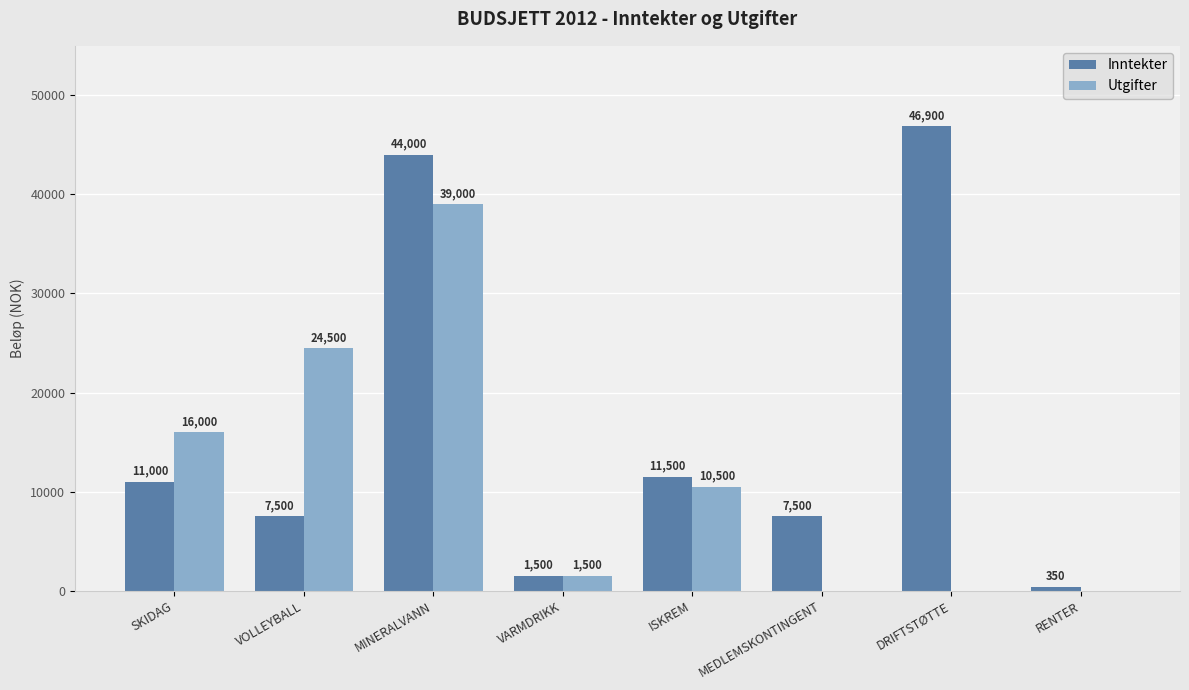

What is the maximum value for Utgifter?

39000